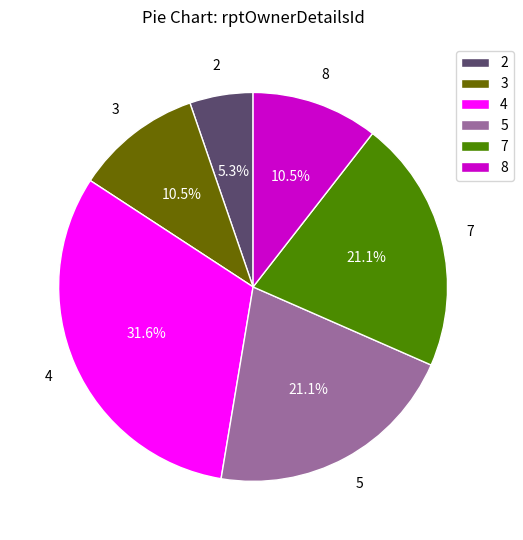

To the nearest percent, what is the average slice percentage?

17%